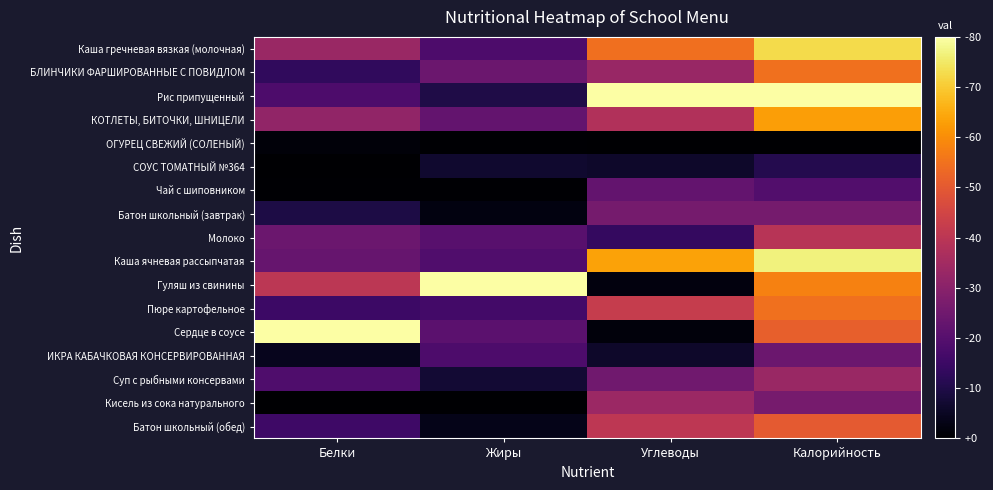

What is the spread (max minus min) of values at Белки?

1.0